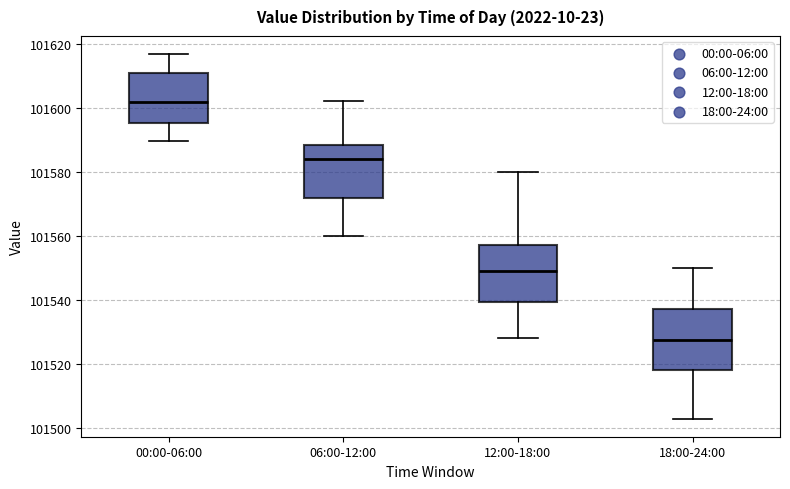

Which box has the lowest median line?

18:00-24:00